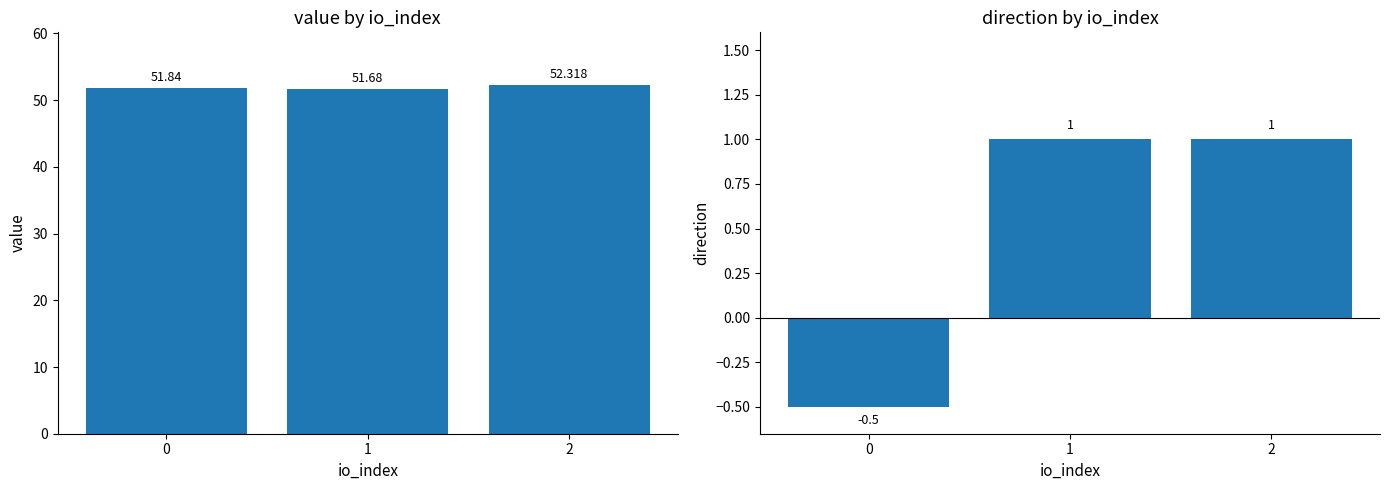

What is the maximum value for value?

52.3